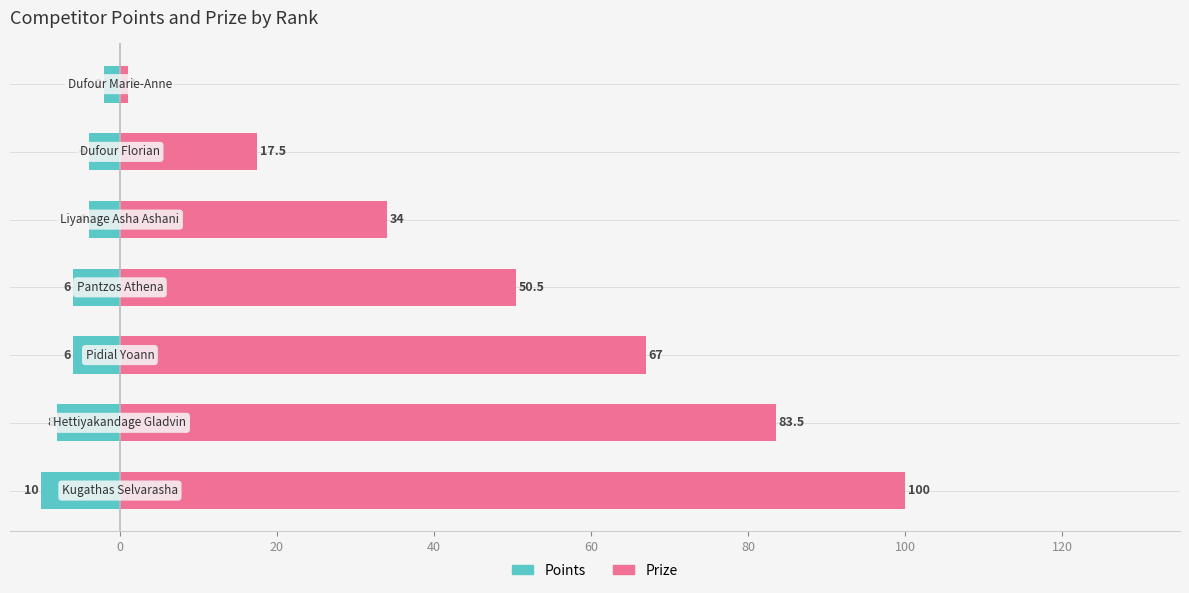

Reading left to right, list all the values displayed in this chart.

Points: −20=-10.0	0=-8.0	20=-6.0	40=-6.0	60=-4.0	80=-4.0	100=-2.0
Prize: −20=100.0	0=83.5	20=67.0	40=50.5	60=34.0	80=17.5	100=1.0